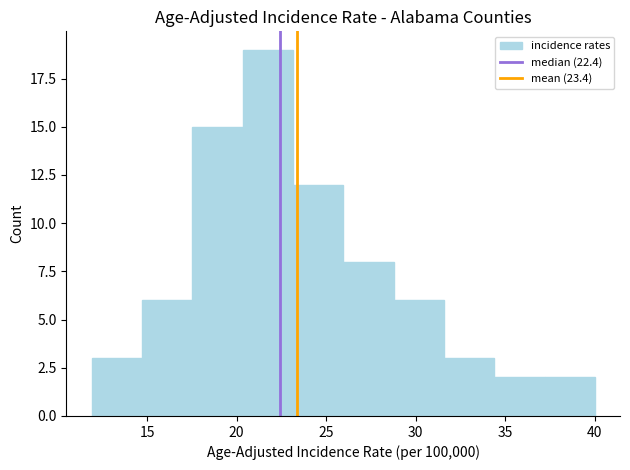

What is the height of the bar covering 29.0 to 31.5 on the x-axis? Neither the bar edges nor the heights are printed on the chart, so give them approximately, as read against the axes.

6